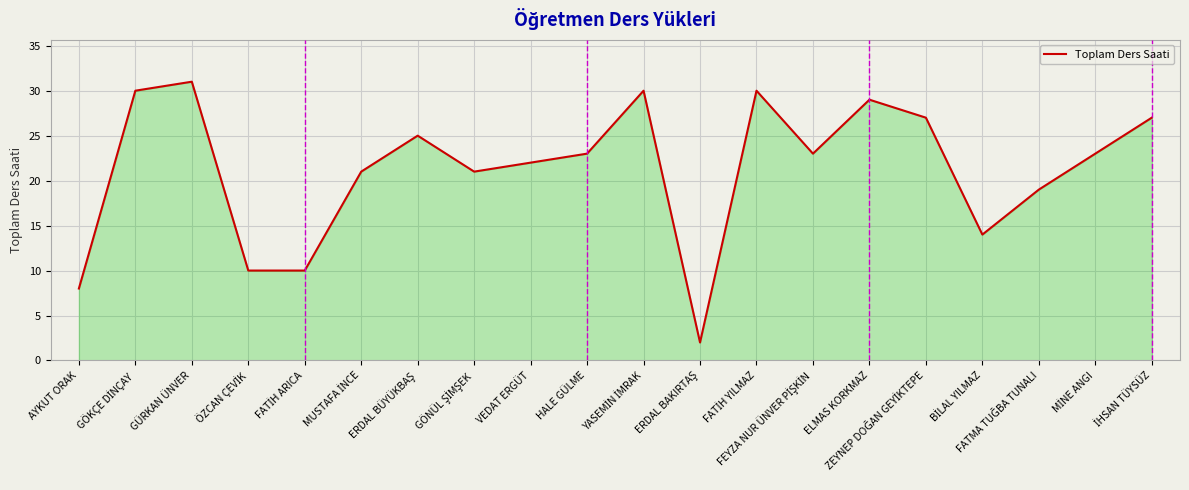

What value does the data have at AYKUT ORAK?

8